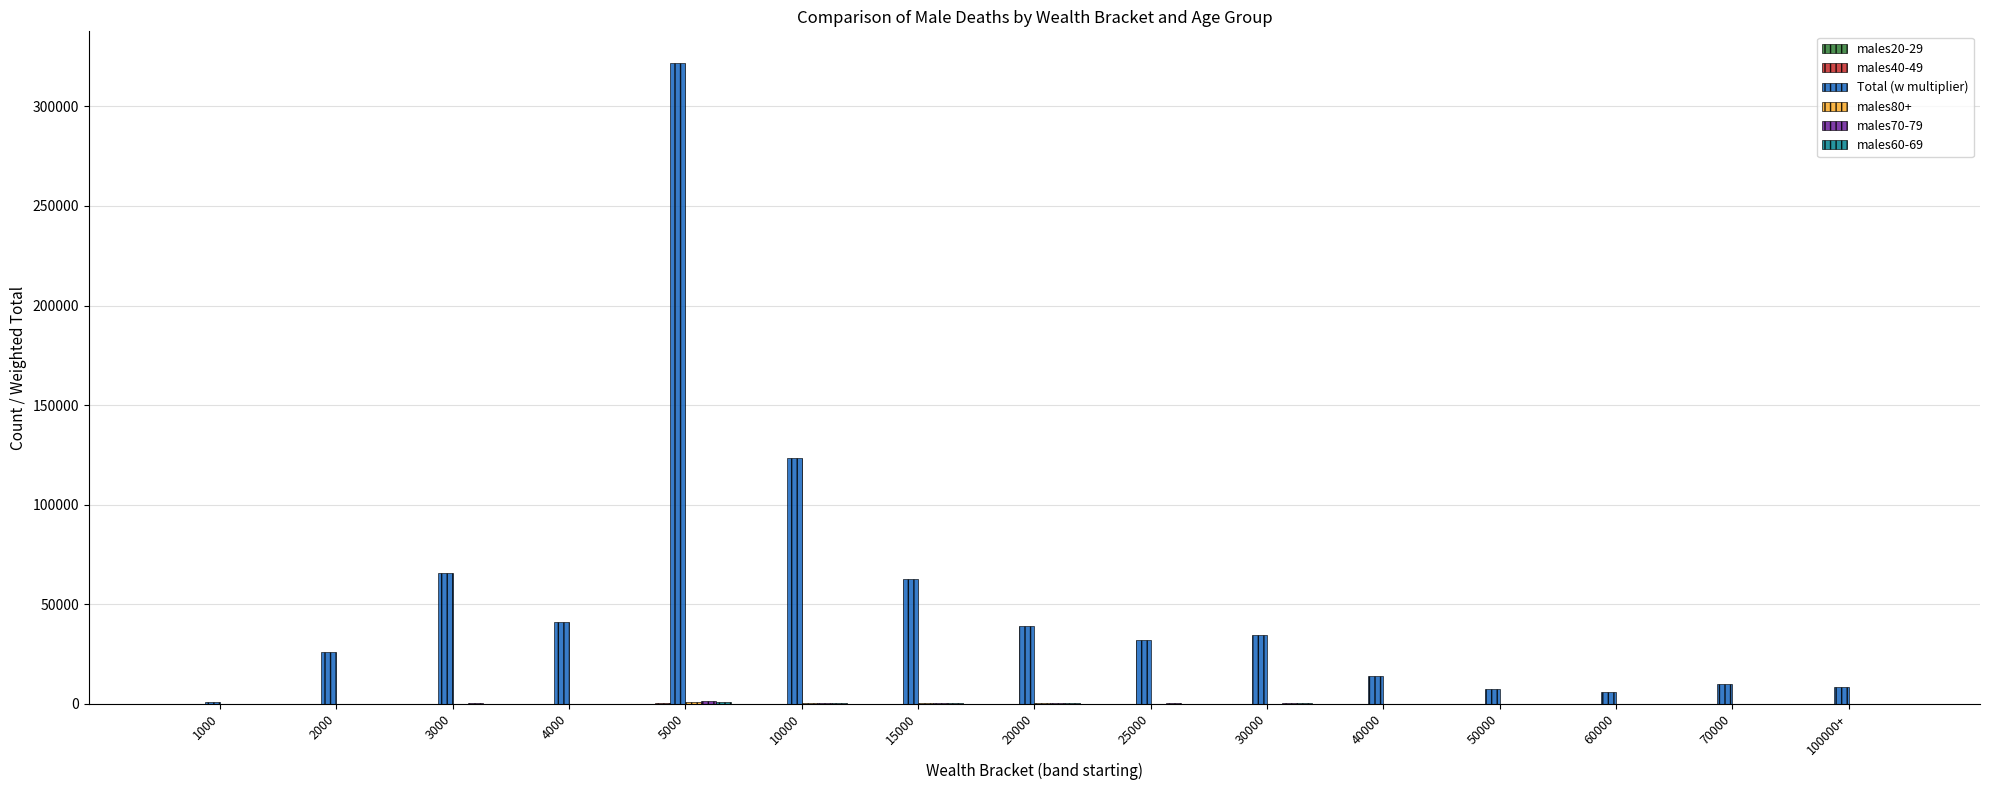

At which category is the sum across all series the highest?

5000